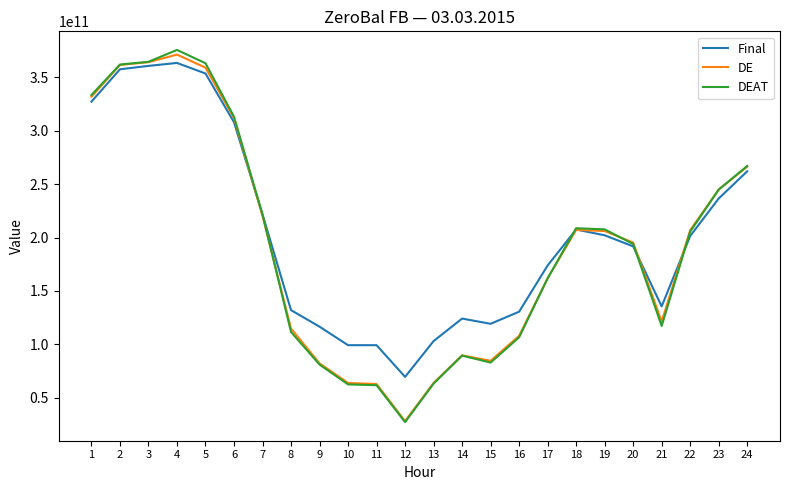

Does the chart have visible grid lines?

No